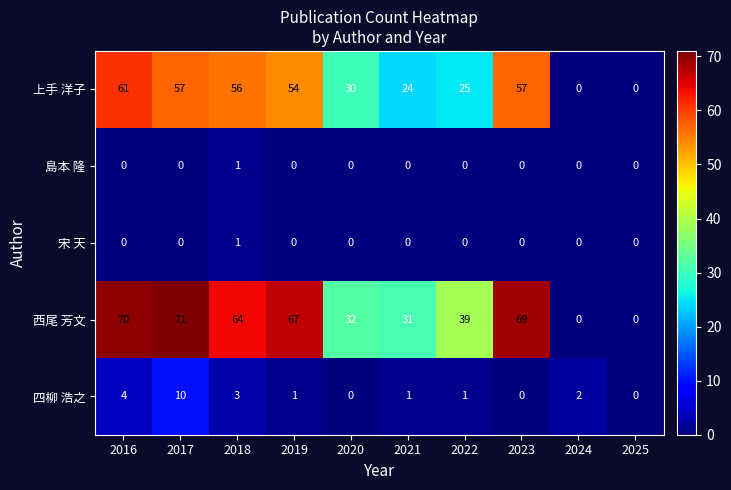

What is the spread (max minus min) of values at 2021?

31